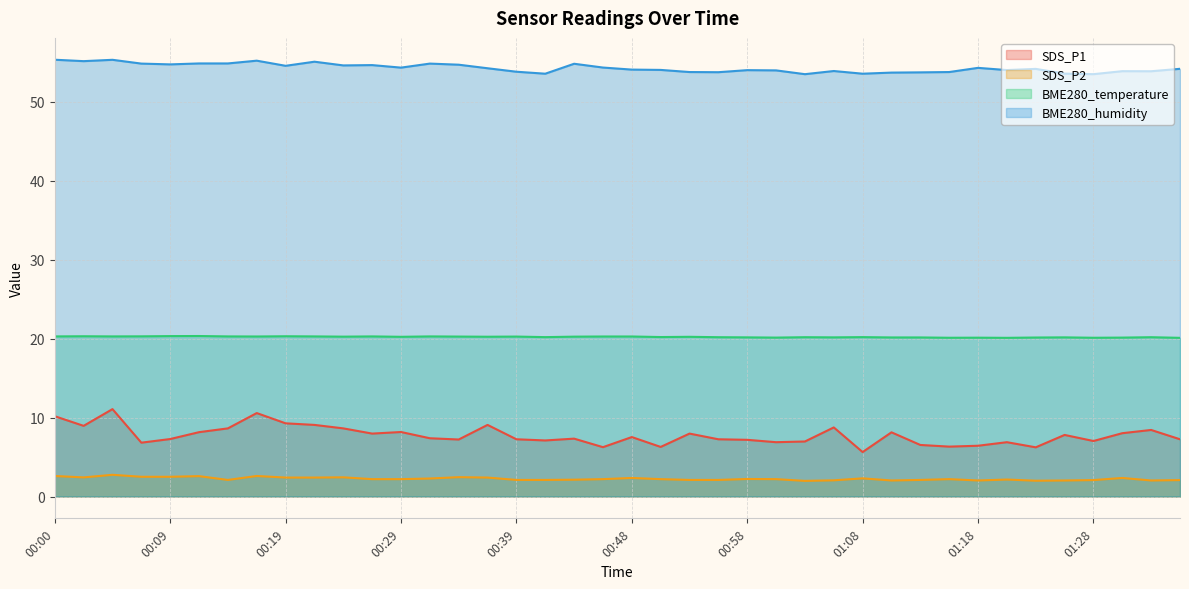

What is the sum of the BME280_humidity values at 00:05 and 00:29?

109.7